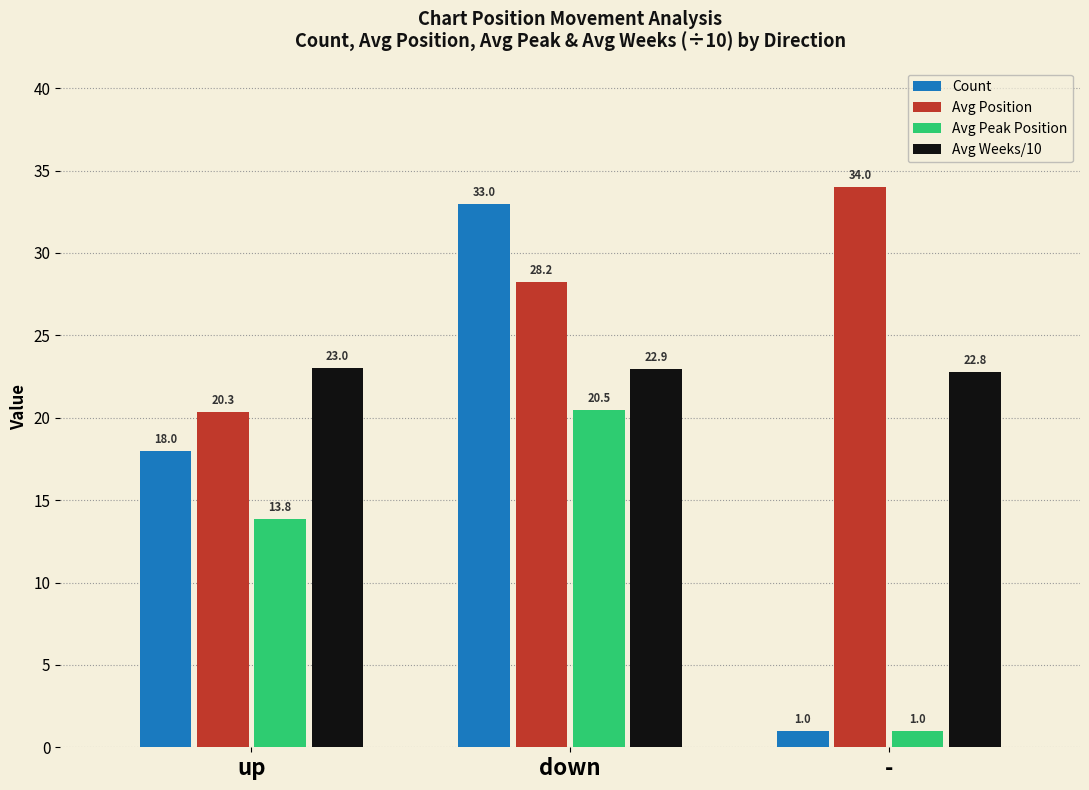

How many groups of bars are there?

3